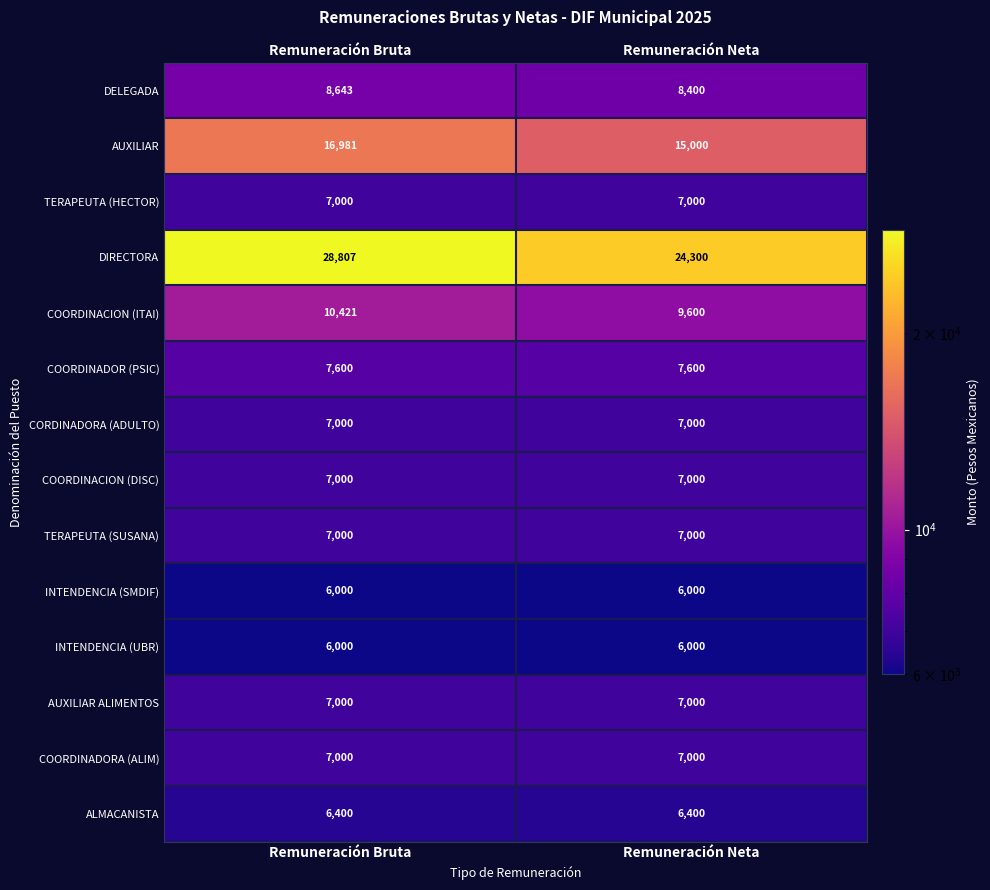

Reading right to left, extract all data points from this chart.

DELEGADA: 8400	8643
AUXILIAR: 15000	16981
TERAPEUTA (HECTOR): 7000	7000
DIRECTORA: 24300	28807
COORDINACION (ITAI): 9600	10421
COORDINADOR (PSIC): 7600	7600
CORDINADORA (ADULTO): 7000	7000
COORDINACION (DISC): 7000	7000
TERAPEUTA (SUSANA): 7000	7000
INTENDENCIA (SMDIF): 6000	6000
INTENDENCIA (UBR): 6000	6000
AUXILIAR ALIMENTOS: 7000	7000
COORDINADORA (ALIM): 7000	7000
ALMACANISTA: 6400	6400